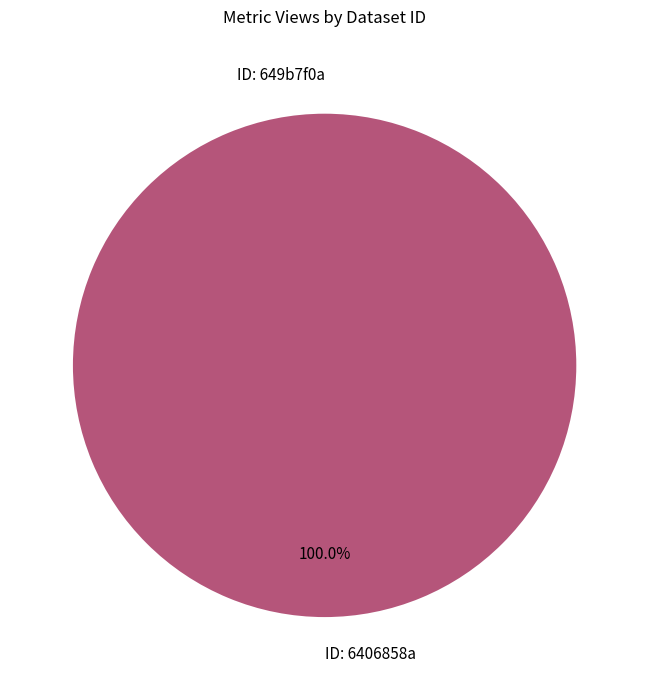

How many slices are in this pie chart?

2